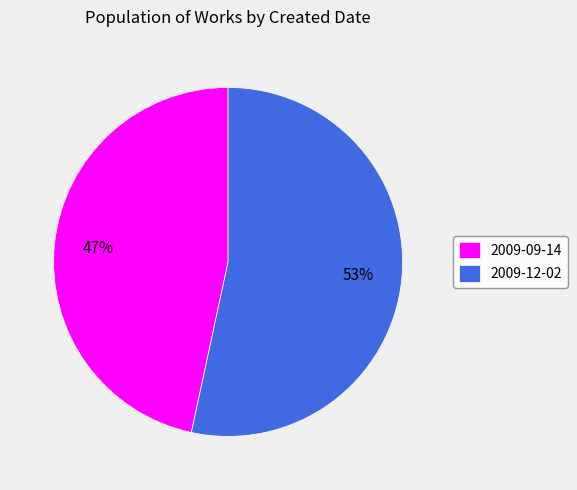

The 2009-12-02 slice represents 53% of the pie. True or false?

True